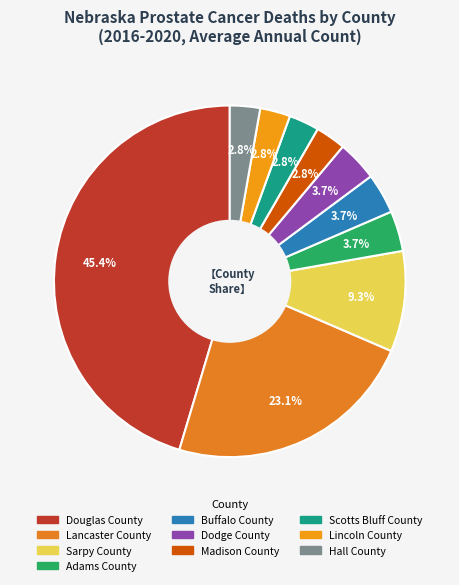

How many slices are in this pie chart?

10